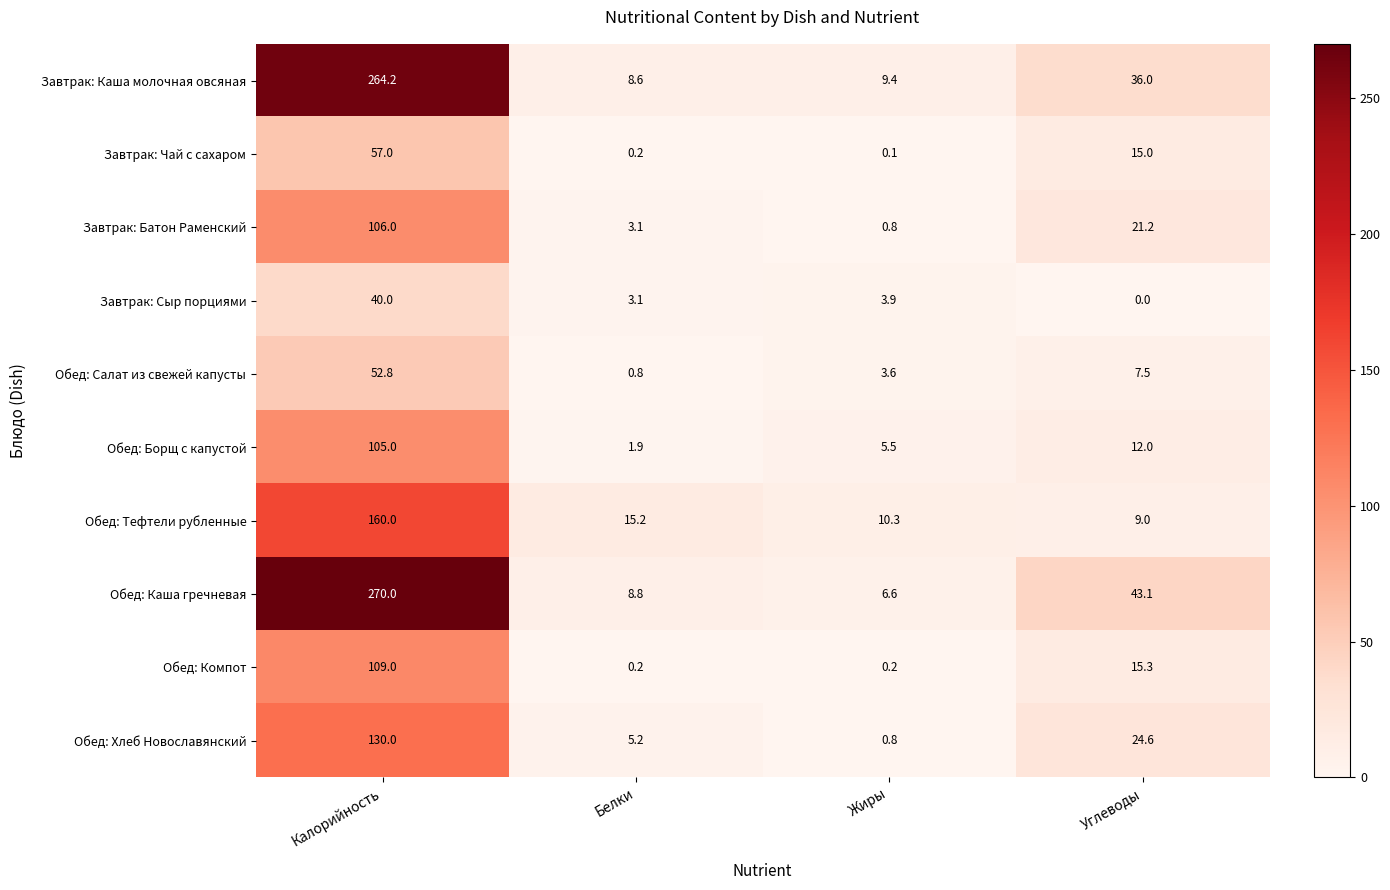

Where is Обед: Борщ с капустой nearest to the value 53?

Углеводы